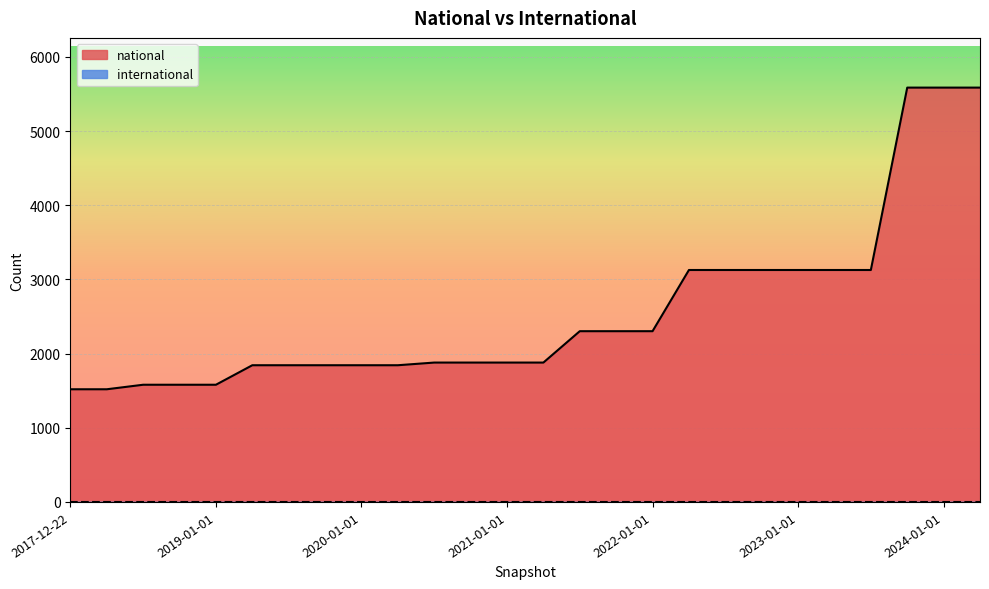

What is the difference between the maximum and minimum values?

4067